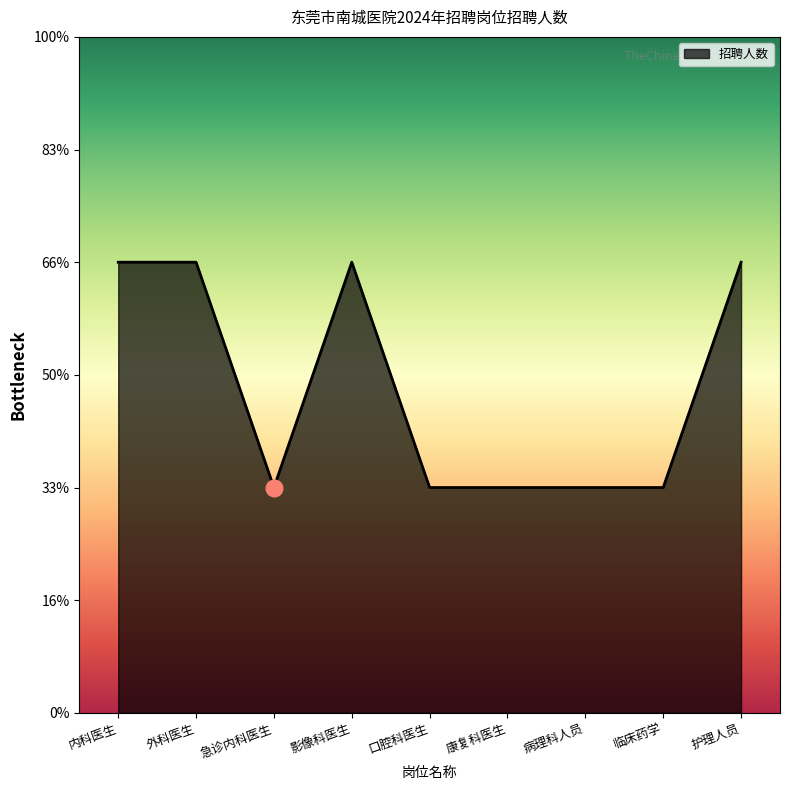

What position from the left is 外科医生?

2